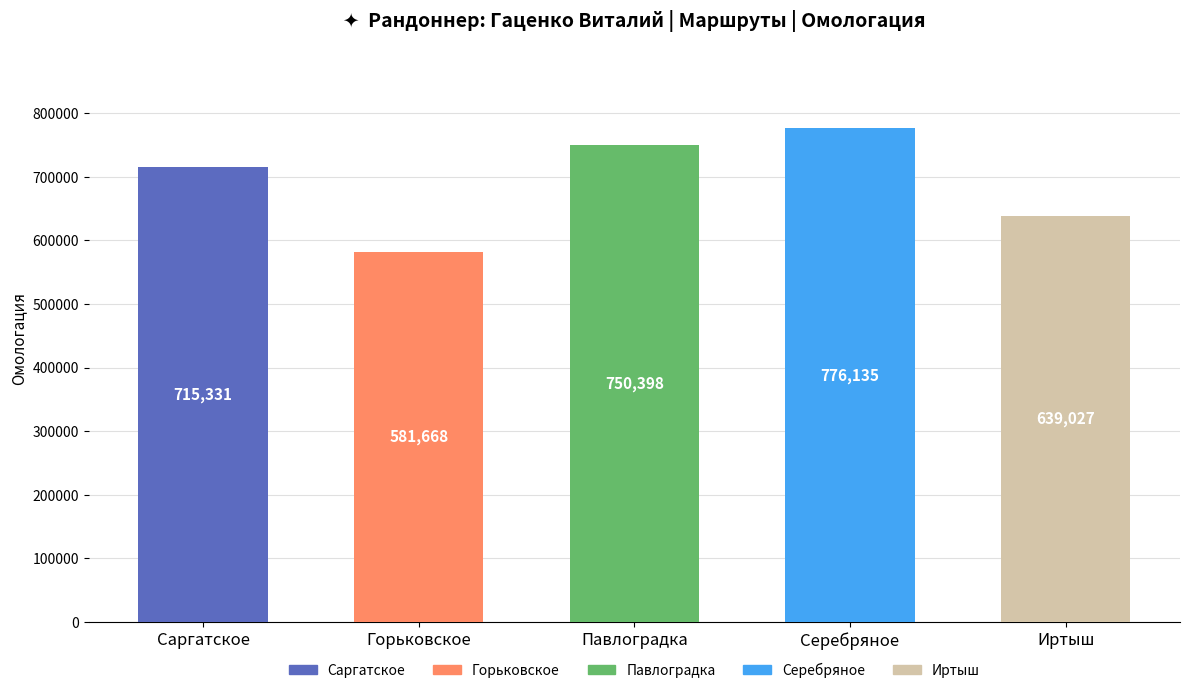

Which has a higher value, Иртыш or Саргатское?

Саргатское